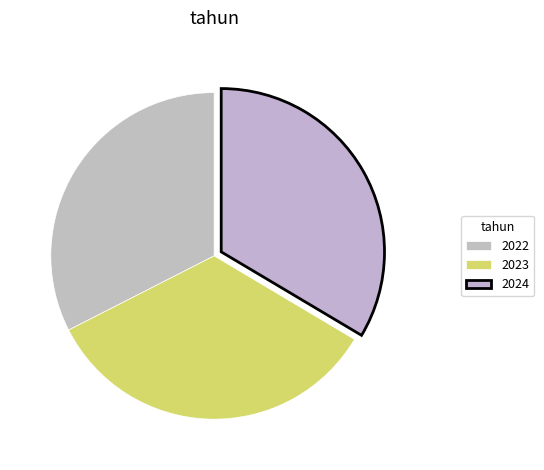

To the nearest percent, what is the average slice percentage?

33%